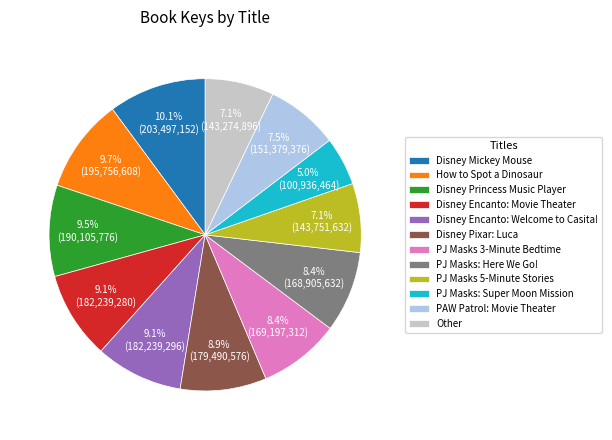

Which slice is the smallest?

PJ Masks: Super Moon Mission